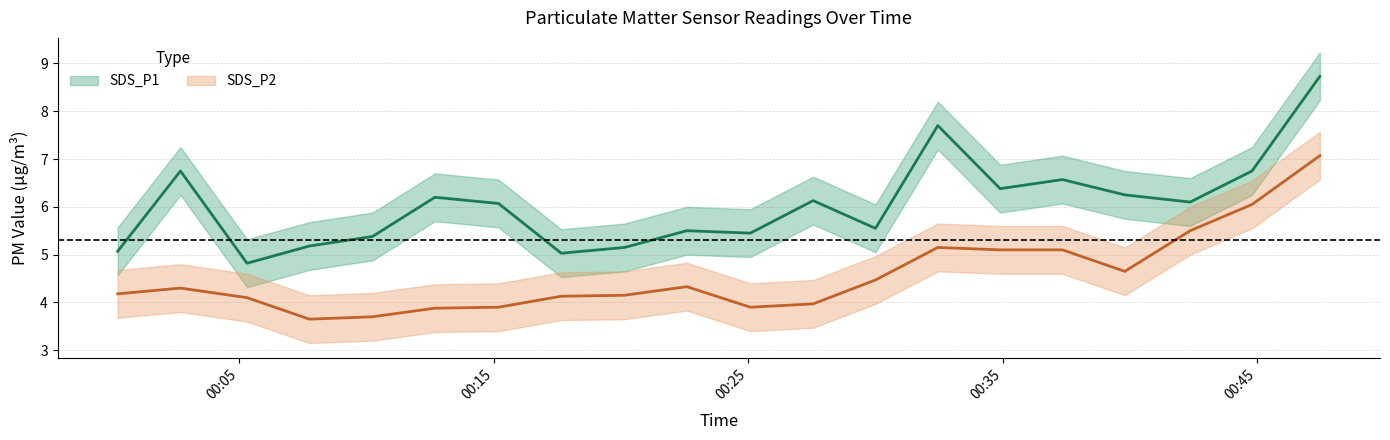

Reading left to right, list all the values displayed in this chart.

SDS_P1: 5.1	6.8	4.8	5.2	5.4	6.2	6.1	5.0	5.2	5.5	5.5	6.1	5.5	7.7	6.4	6.6	6.2	6.1	6.8	8.7
SDS_P2: 4.2	4.3	4.1	3.6	3.7	3.9	3.9	4.1	4.2	4.3	3.9	4.0	4.5	5.2	5.1	5.1	4.7	5.5	6.0	7.1
SDS_P1_upper: 5.6	7.2	5.3	5.7	5.9	6.7	6.6	5.5	5.7	6.0	6.0	6.6	6.0	8.2	6.9	7.1	6.8	6.6	7.2	9.2
SDS_P1_lower: 4.6	6.2	4.3	4.7	4.9	5.7	5.6	4.5	4.7	5.0	5.0	5.6	5.0	7.2	5.9	6.1	5.8	5.6	6.2	8.2
SDS_P2_upper: 4.7	4.8	4.6	4.2	4.2	4.4	4.4	4.6	4.7	4.8	4.4	4.5	5.0	5.7	5.6	5.6	5.2	6.0	6.5	7.6
SDS_P2_lower: 3.7	3.8	3.6	3.1	3.2	3.4	3.4	3.6	3.6	3.8	3.4	3.5	4.0	4.7	4.6	4.6	4.2	5.0	5.5	6.6